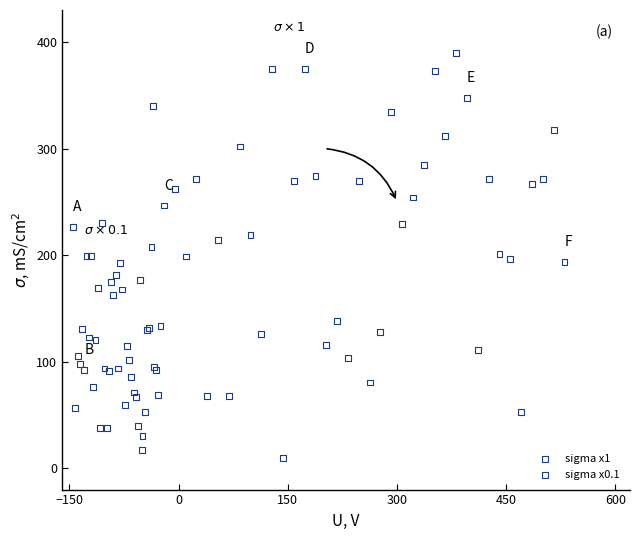

Which series reaches the maximum Y coordinate?

sigma x1